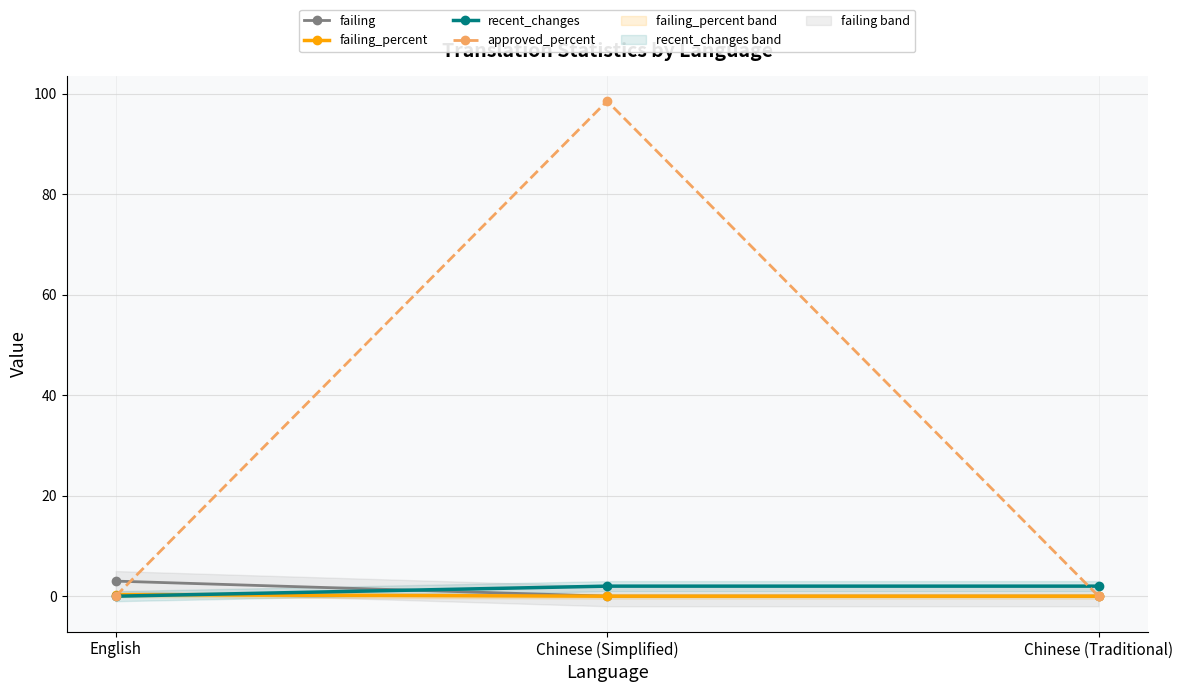

At which label is approved_percent closest to 49?

English